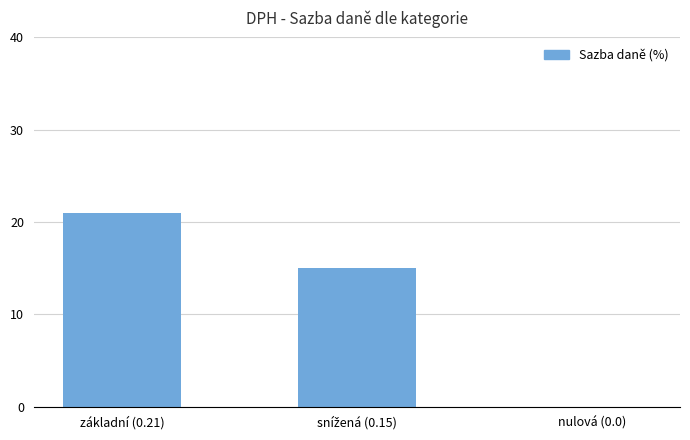

Which has a higher value, základní (0.21) or nulová (0.0)?

základní (0.21)